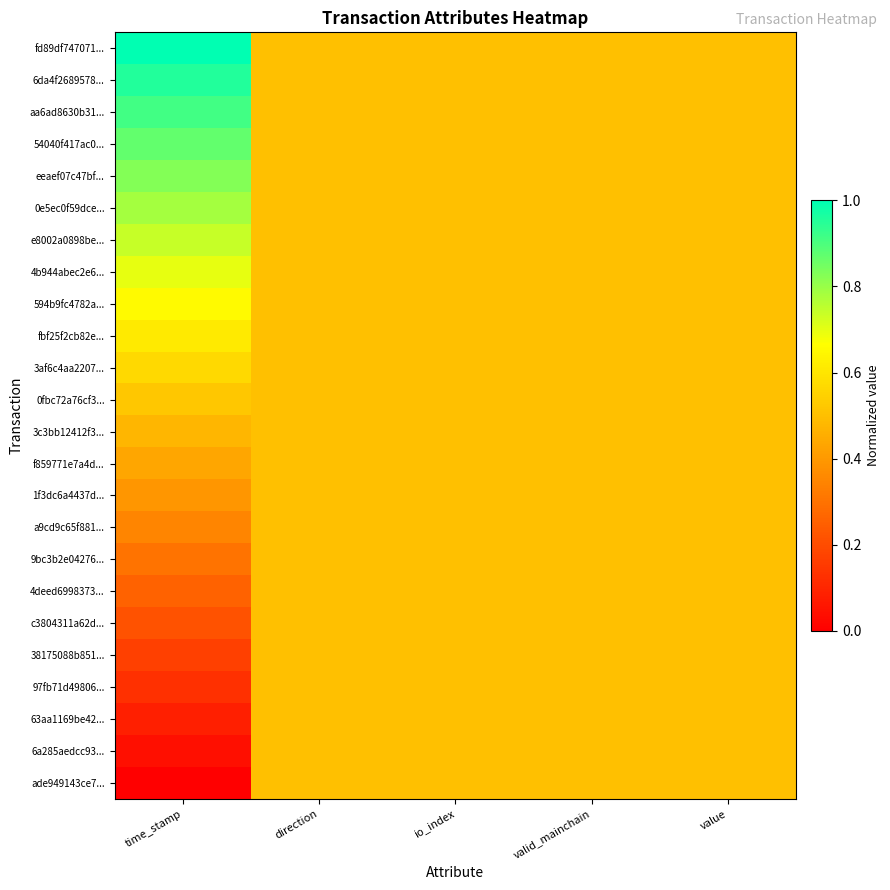

At how many categories does at least one series exceed 0?

5